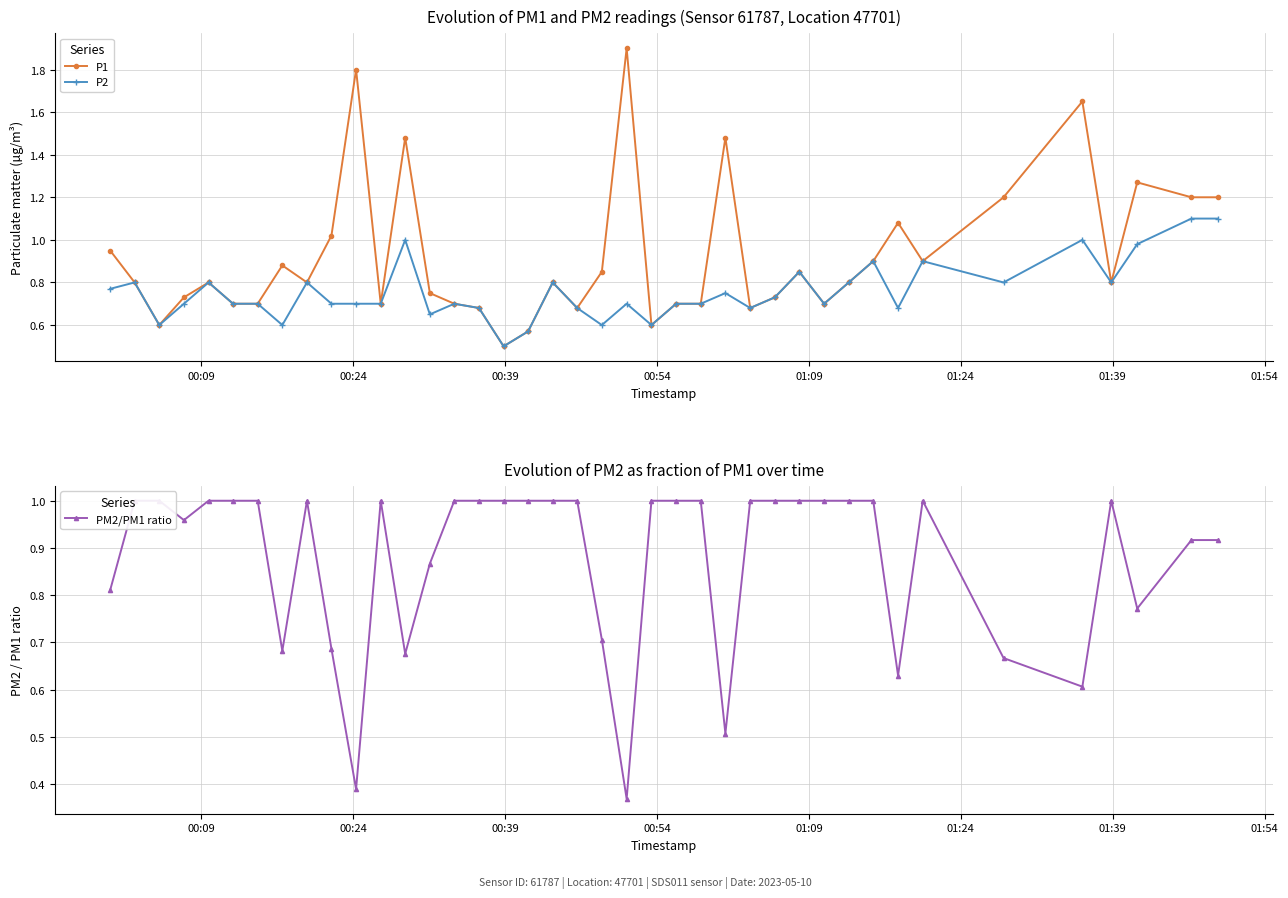

What is the lowest value of the P2 series?

0.5